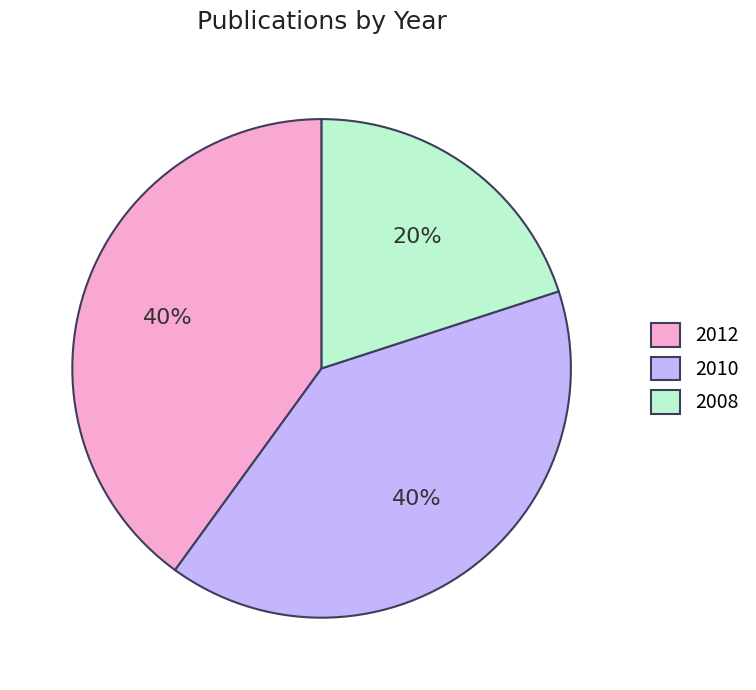

The 2008 slice represents 20% of the pie. True or false?

True